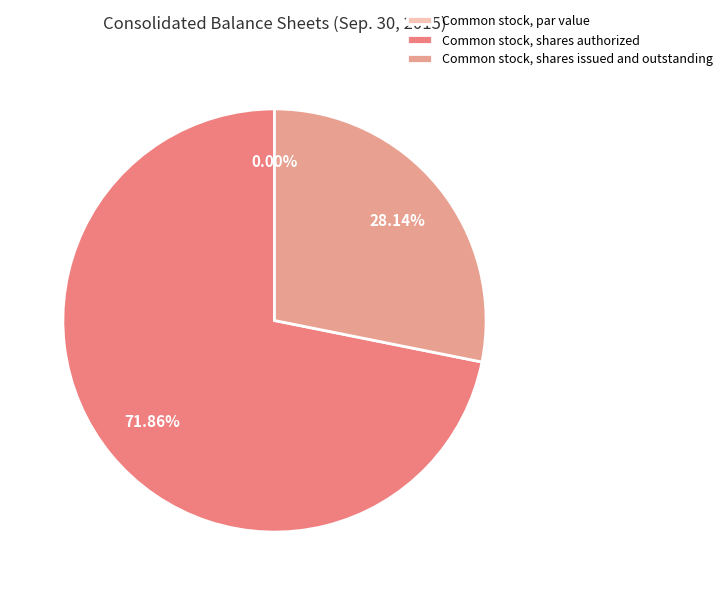

Count the number of slices in the pie.

3